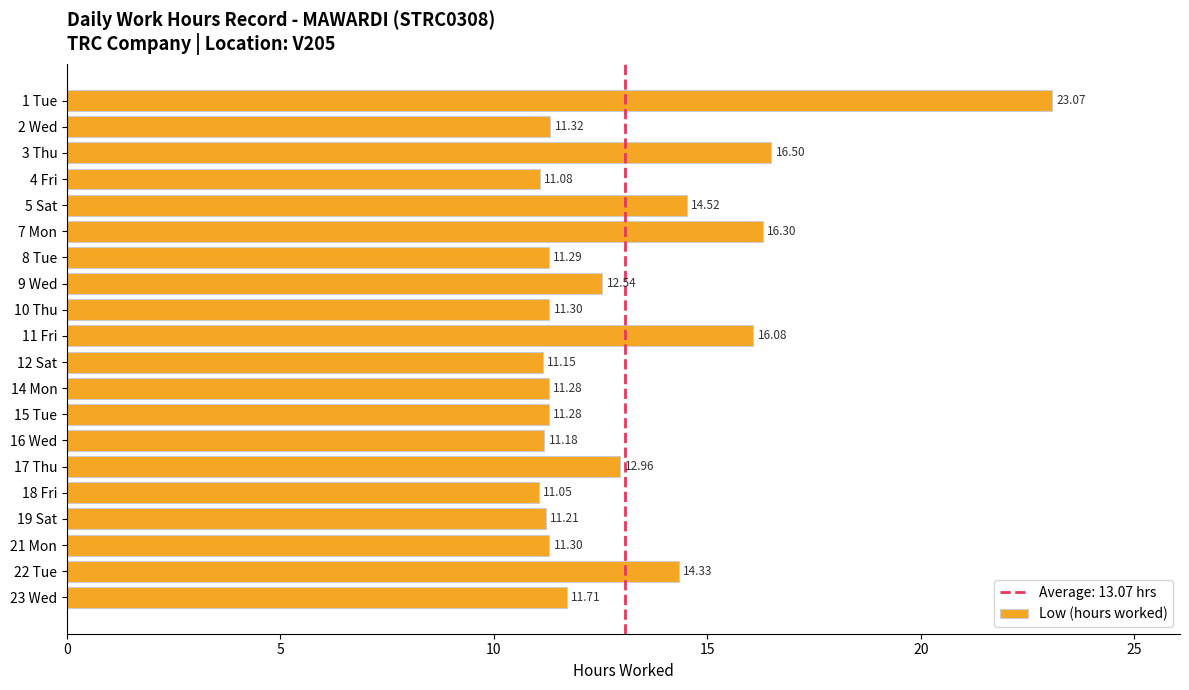

What is the greatest value displayed?

23.1